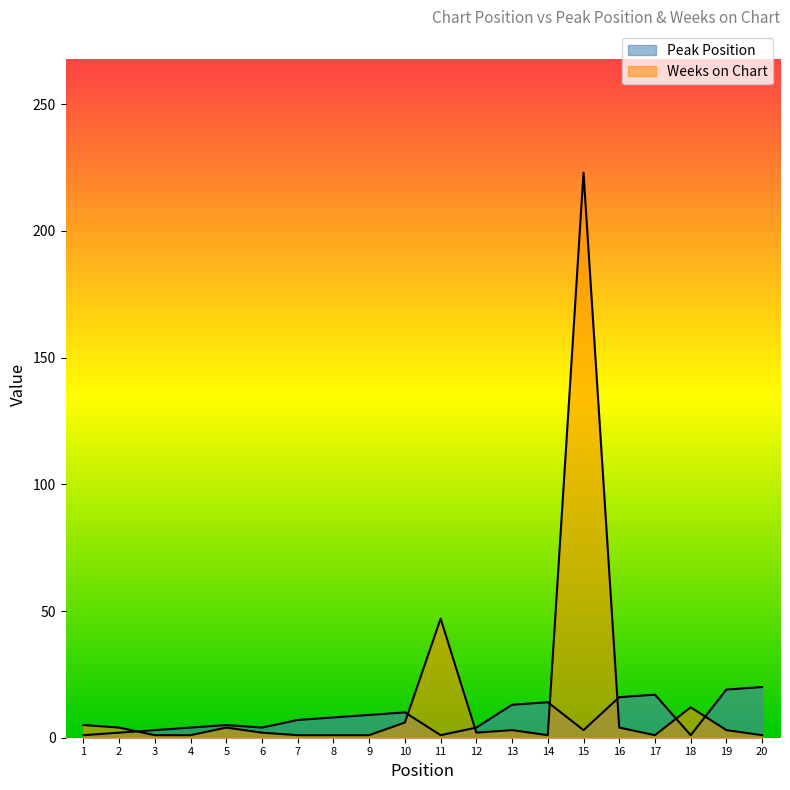

What is the value of the Peak Position point at the 9th from the left?

9